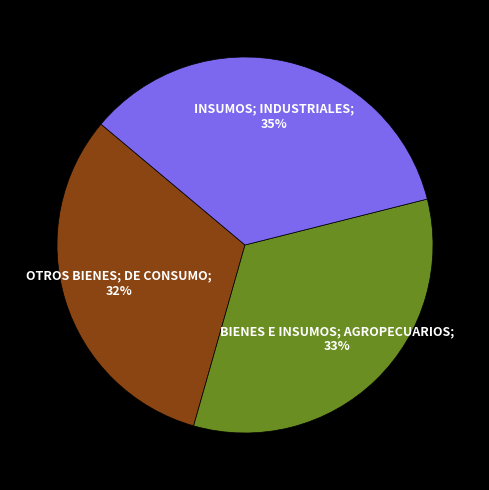

To the nearest percent, what is the difference between the largest and smallest slice percentages?

3%